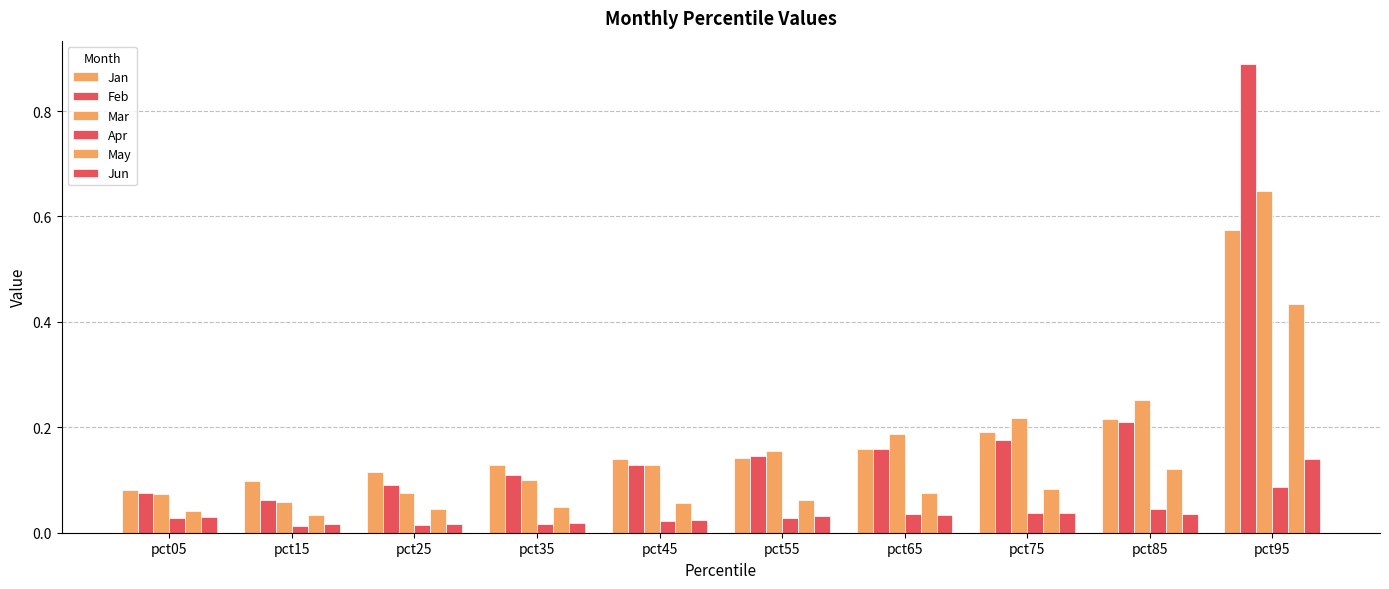

Rank the series by their maximum value, from highest to lowest.

Feb, Mar, Jan, May, Jun, Apr